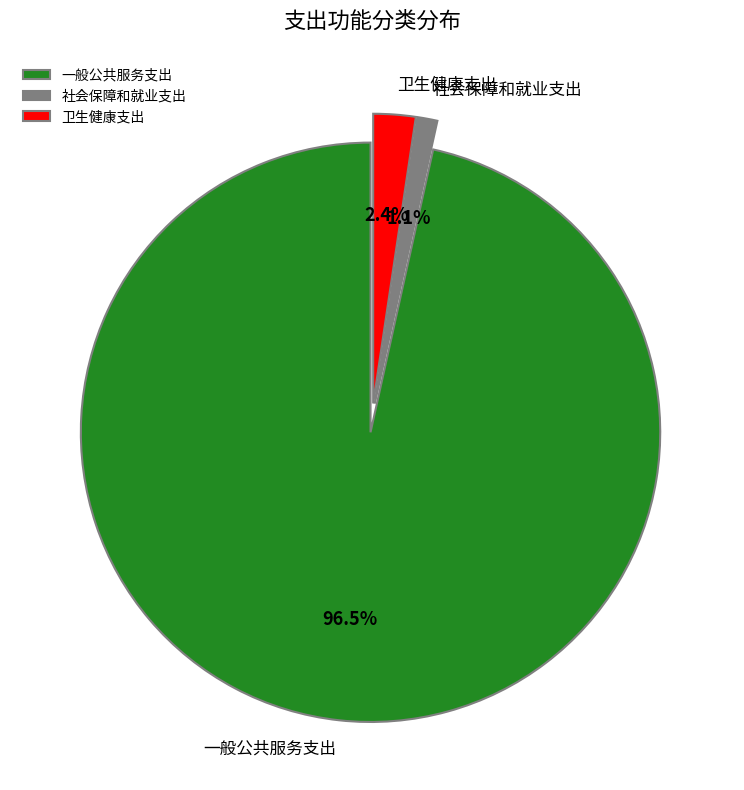

Does any single category account for the majority?

Yes